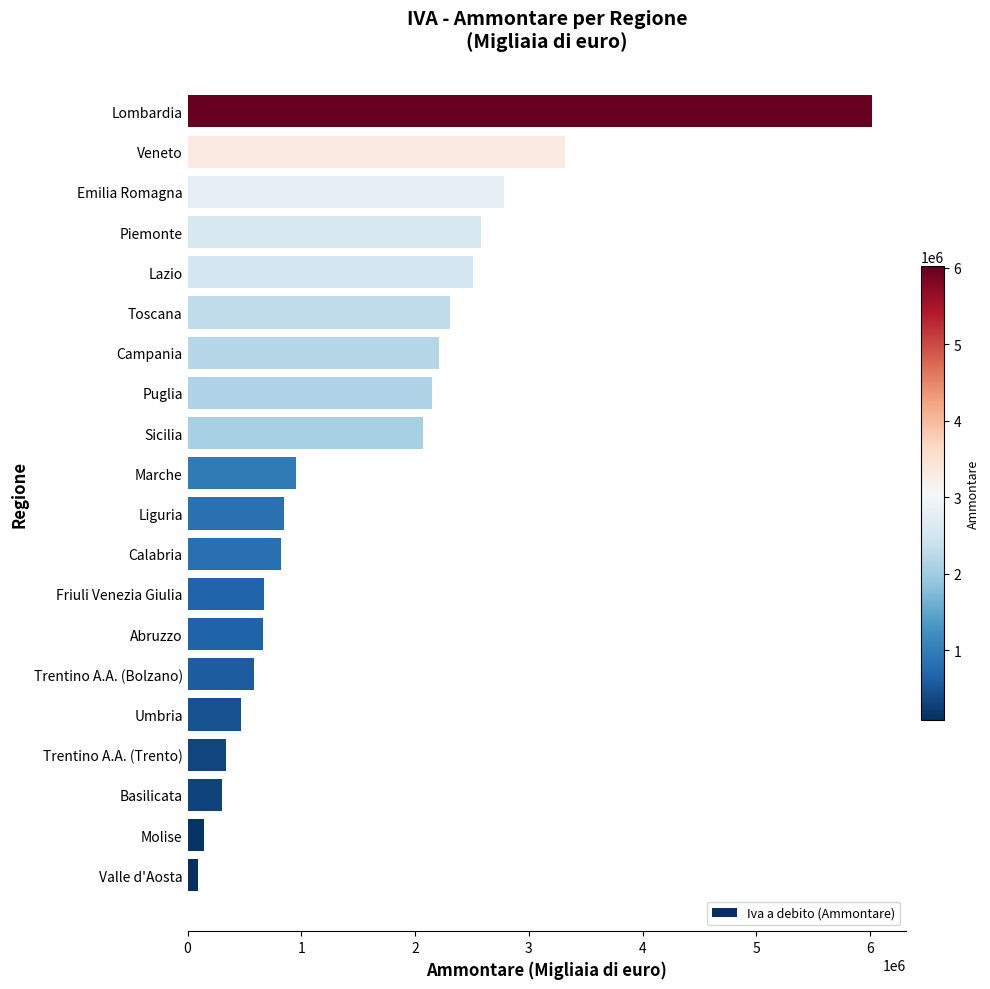

Does the chart contain stacked bars?

No